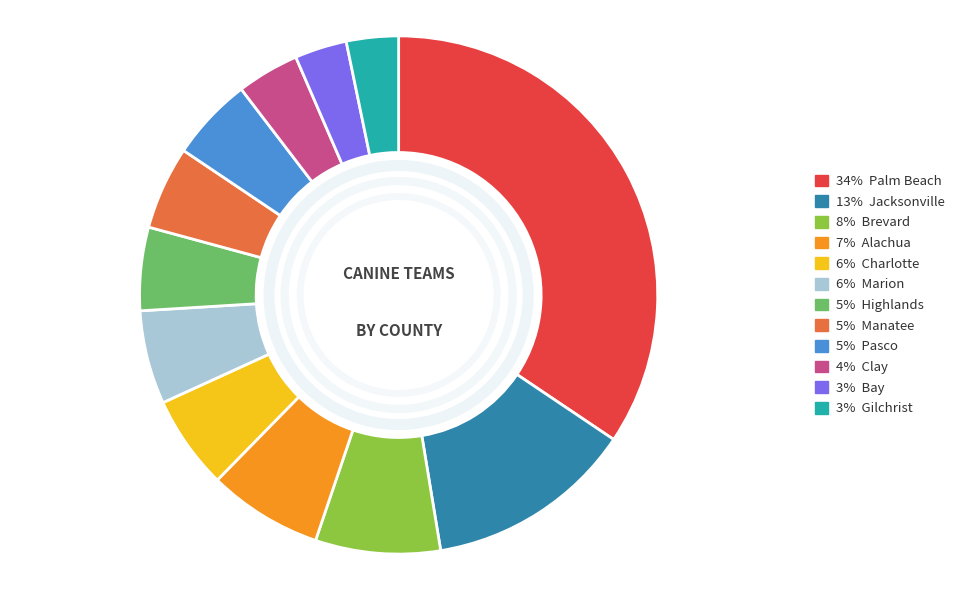

How many segments does this pie chart have?

12